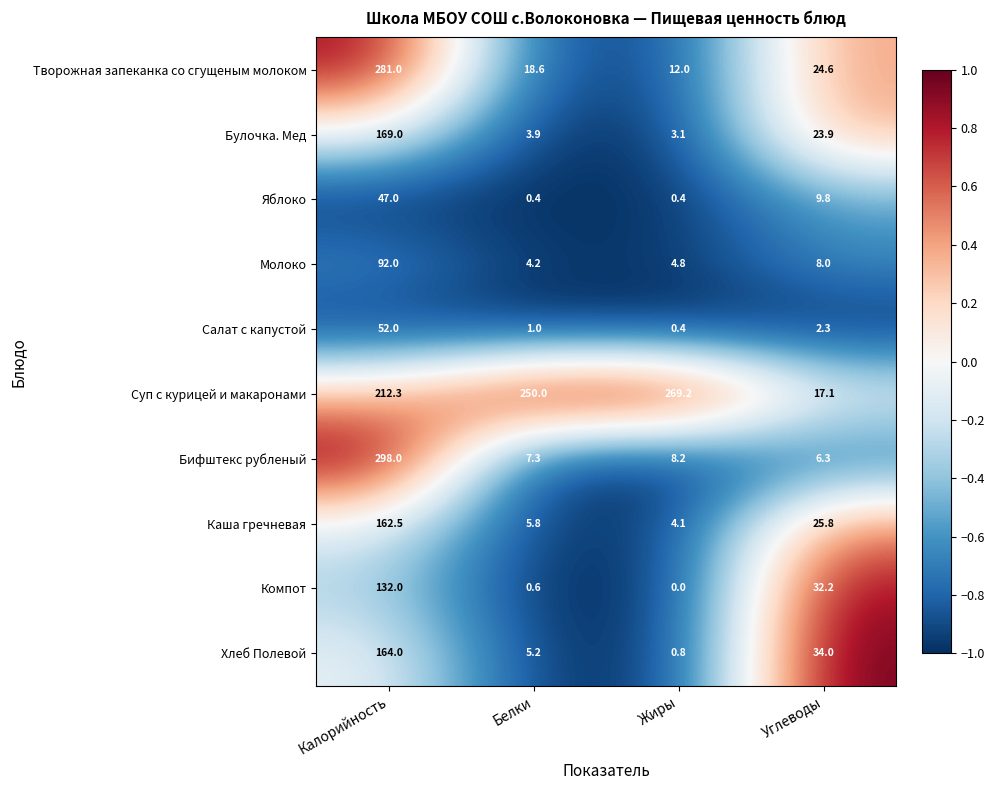

What is the approximate value of Суп с курицей и макаронами at Калорийность?

212.3